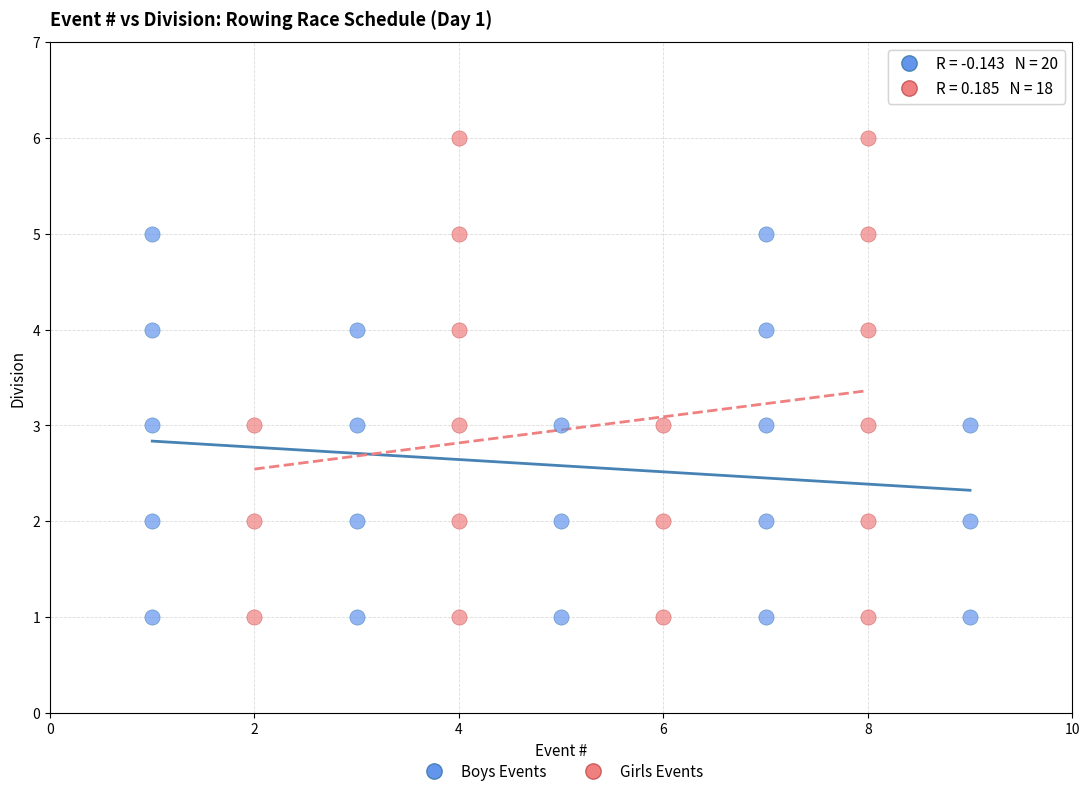

Which series has the widest spread of Y values?

Girls Events